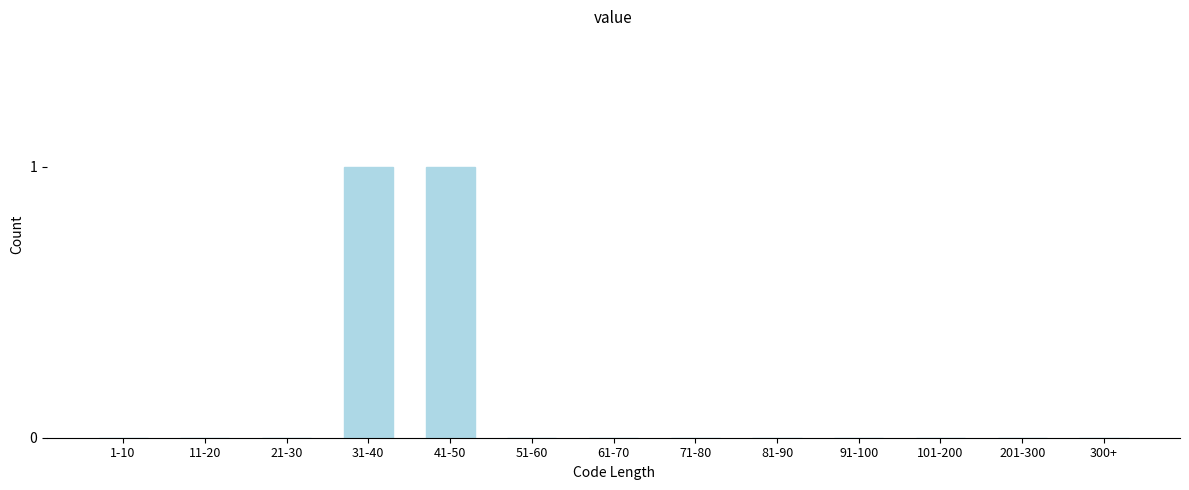

Reading left to right, extract all data points from this chart.

1-10=0	11-20=0	21-30=0	31-40=1	41-50=1	51-60=0	61-70=0	71-80=0	81-90=0	91-100=0	101-200=0	201-300=0	300+=0